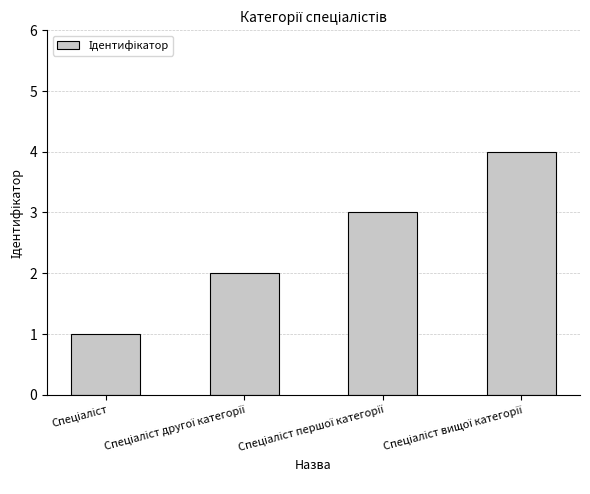

What is the difference between the maximum and minimum values?

3